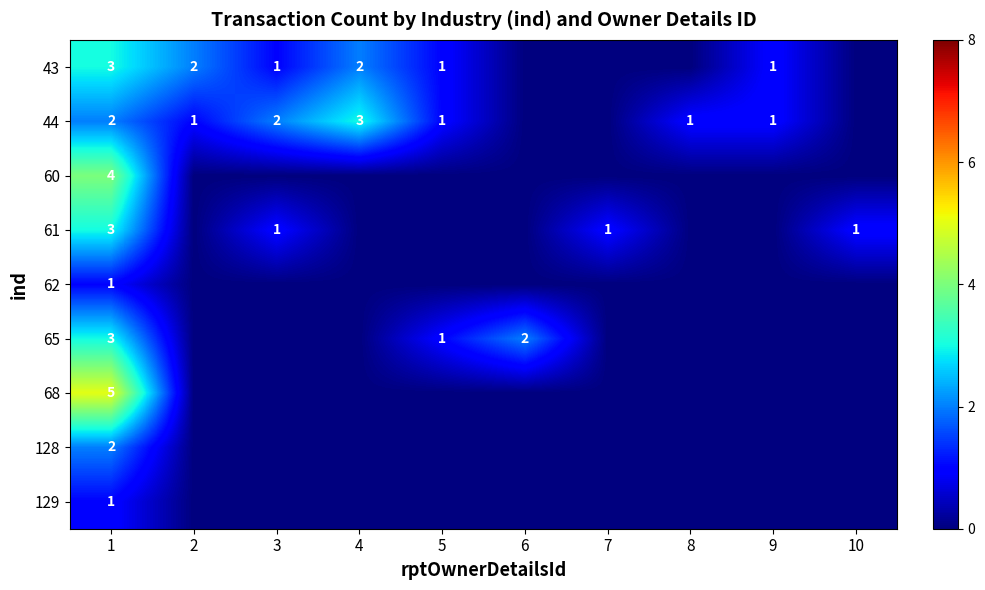

Which has a higher value, 5 or 3?

5